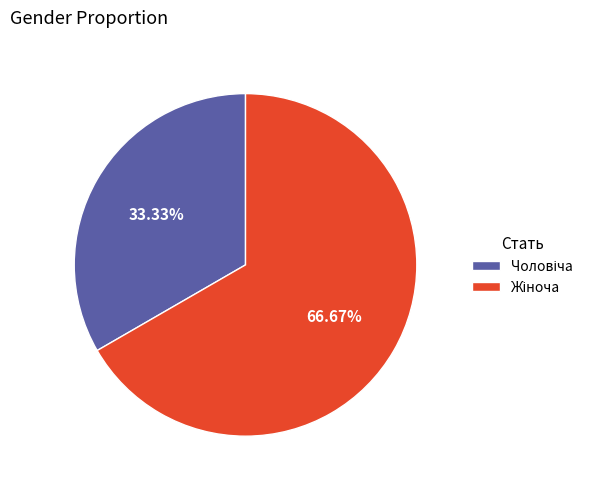

Count the number of slices in the pie.

2